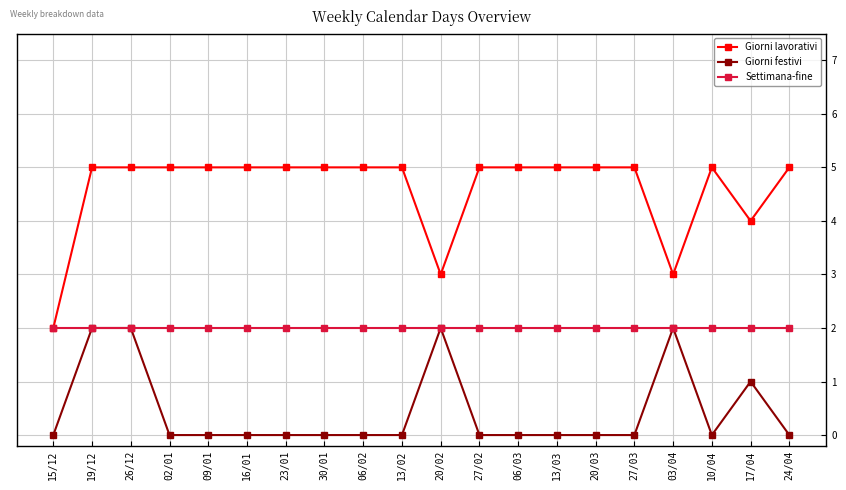

True or false: Giorni lavorativi and Giorni festivi intersect in this chart.

False